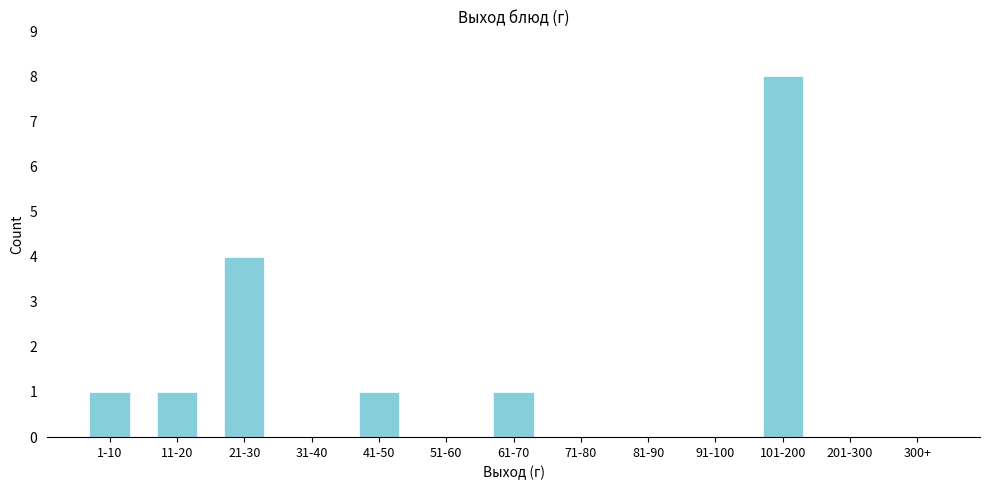

Reading left to right, transcribe all the data shown in this chart.

1-10=1	11-20=1	21-30=4	31-40=0	41-50=1	51-60=0	61-70=1	71-80=0	81-90=0	91-100=0	101-200=8	201-300=0	300+=0